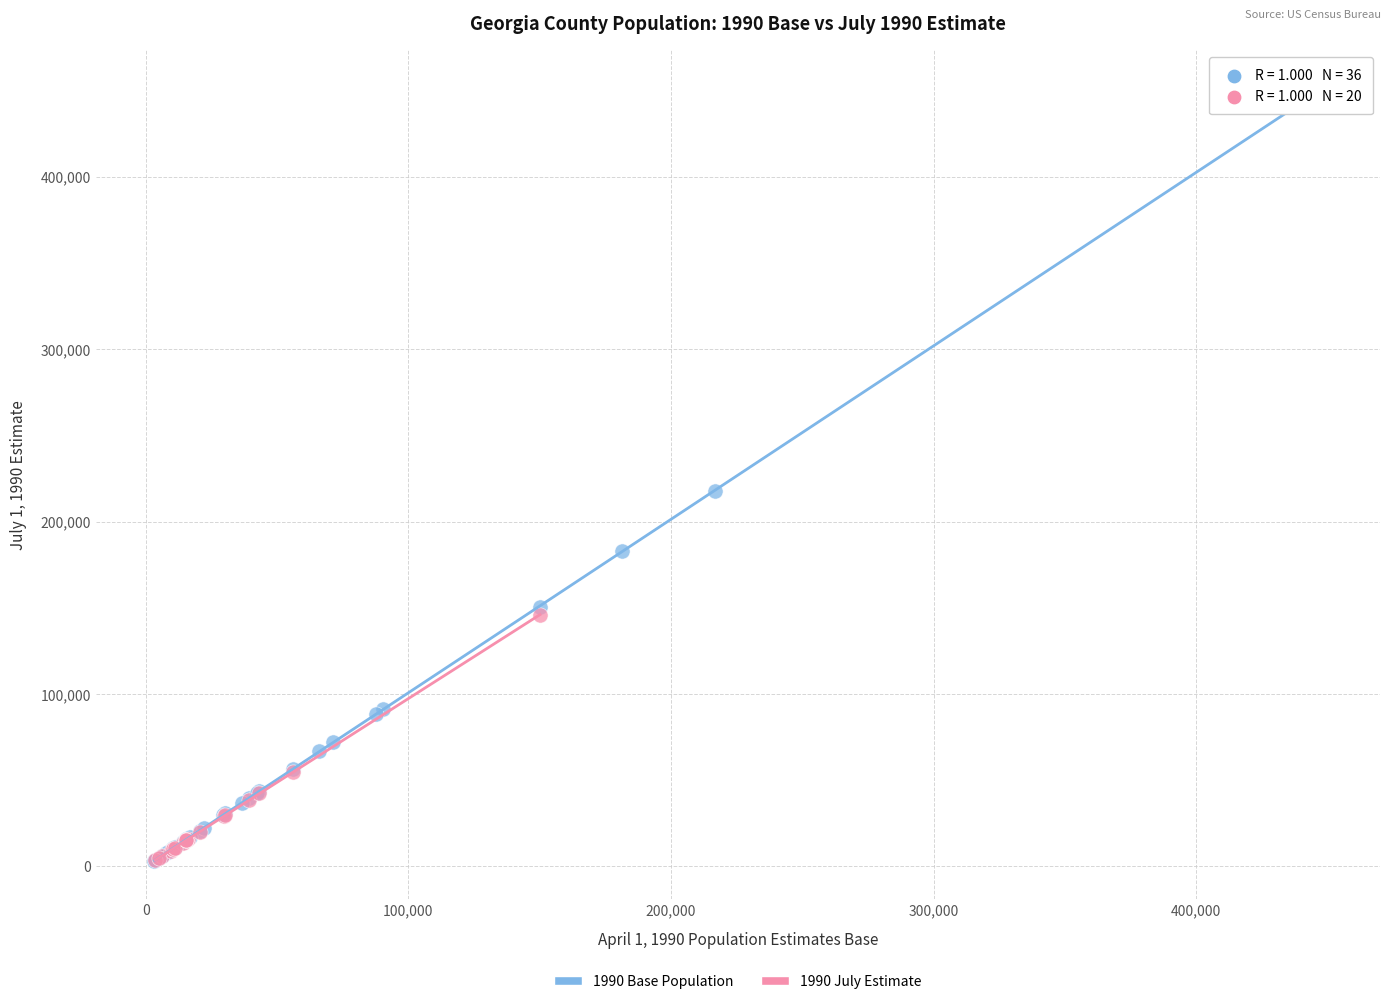

Which series has the widest spread of Y values?

1990 Base Population